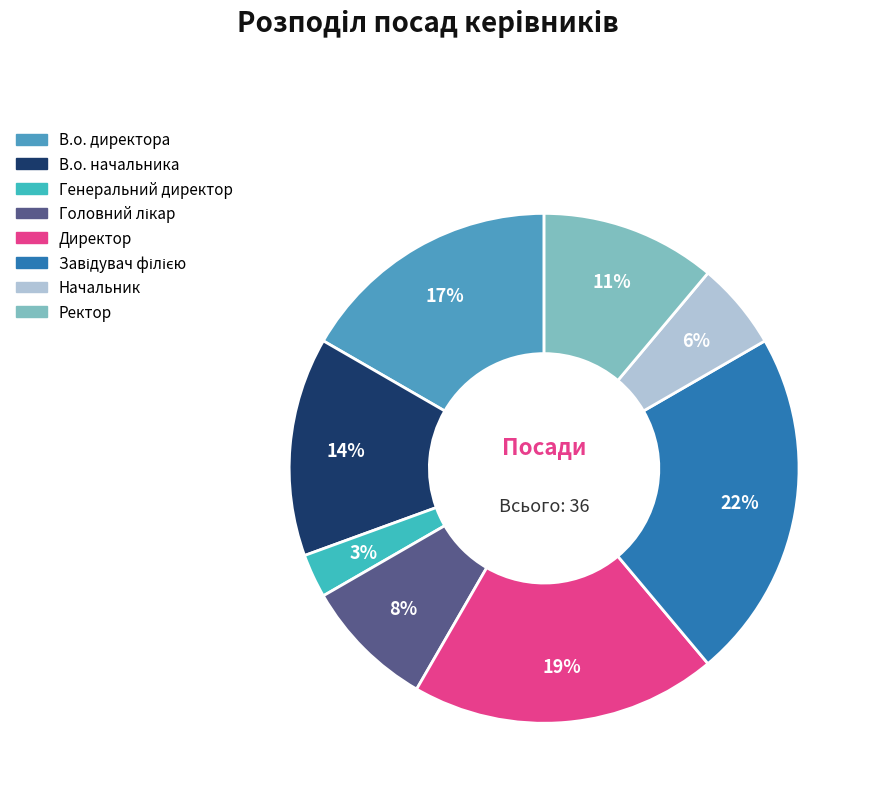

To the nearest percent, what is the combined percentage of Ректор and В.о. директора?

28%